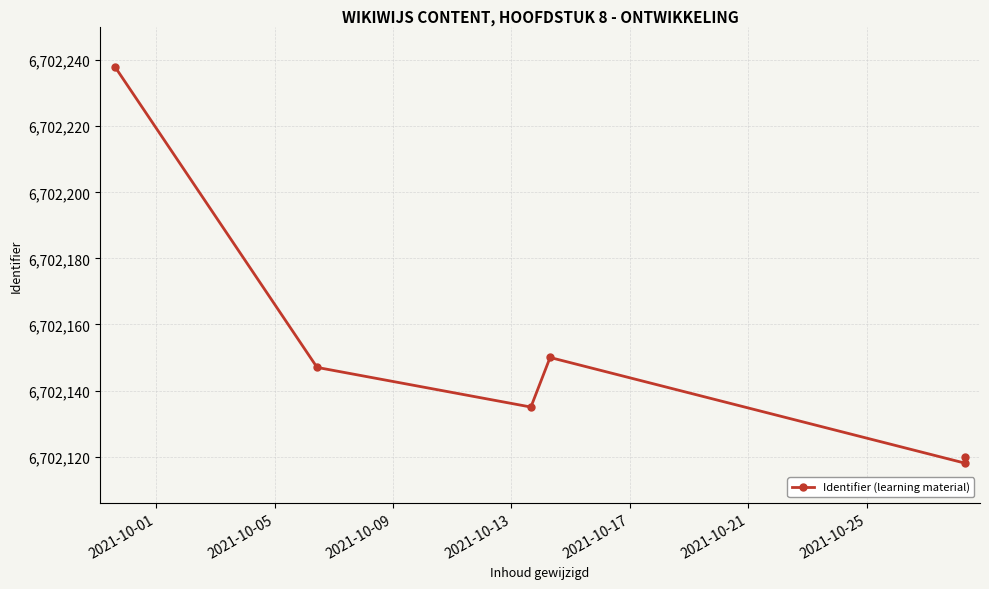

How many interior local valleys (lower than both neighbors) does the data have?

2